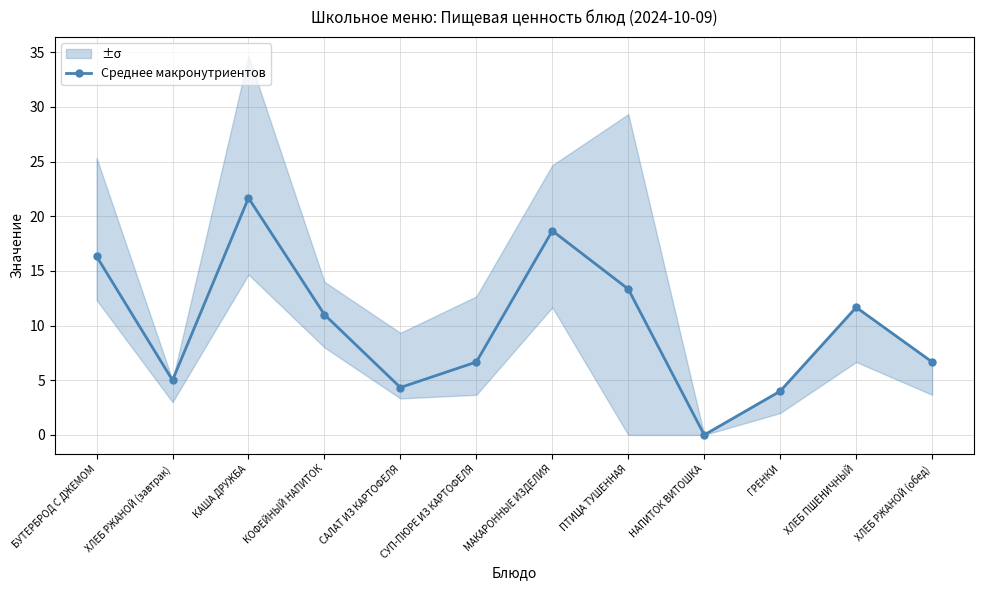

Rank the categories by value from lowest to highest.

НАПИТОК ВИТОШКА, ГРЕНКИ, САЛАТ ИЗ КАРТОФЕЛЯ, ХЛЕБ РЖАНОЙ (завтрак), СУП-ПЮРЕ ИЗ КАРТОФЕЛЯ, ХЛЕБ РЖАНОЙ (обед), КОФЕЙНЫЙ НАПИТОК, ХЛЕБ ПШЕНИЧНЫЙ, ПТИЦА ТУШЕННАЯ, БУТЕРБРОД С ДЖЕМОМ, МАКАРОННЫЕ ИЗДЕЛИЯ, КАША ДРУЖБА